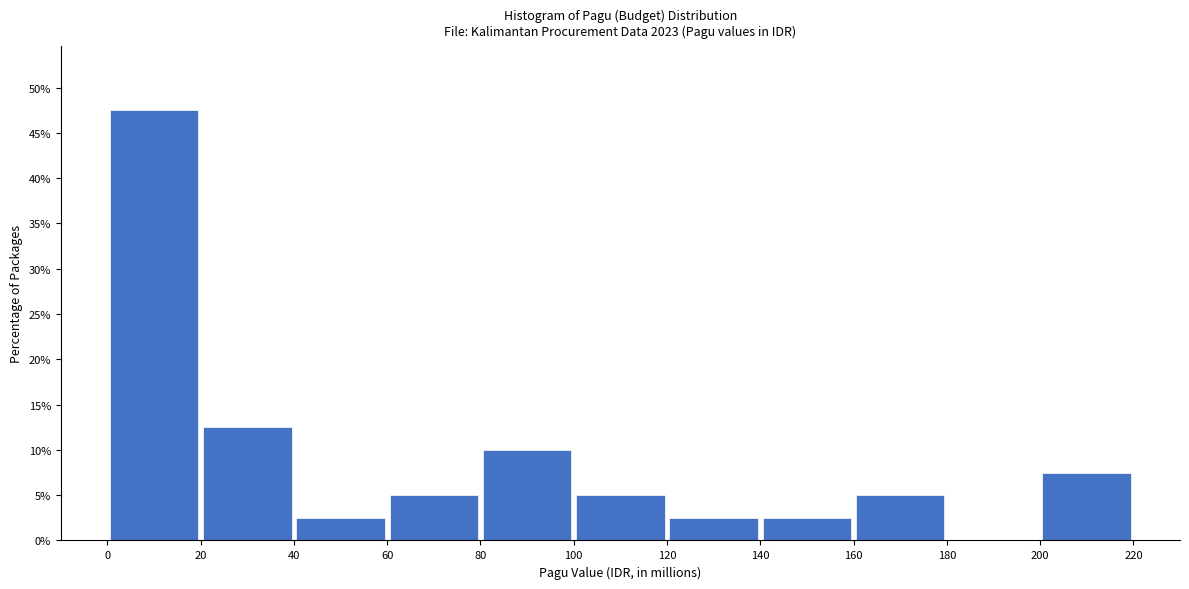

Which range on the x-axis has the tallest bar?

0 to 20